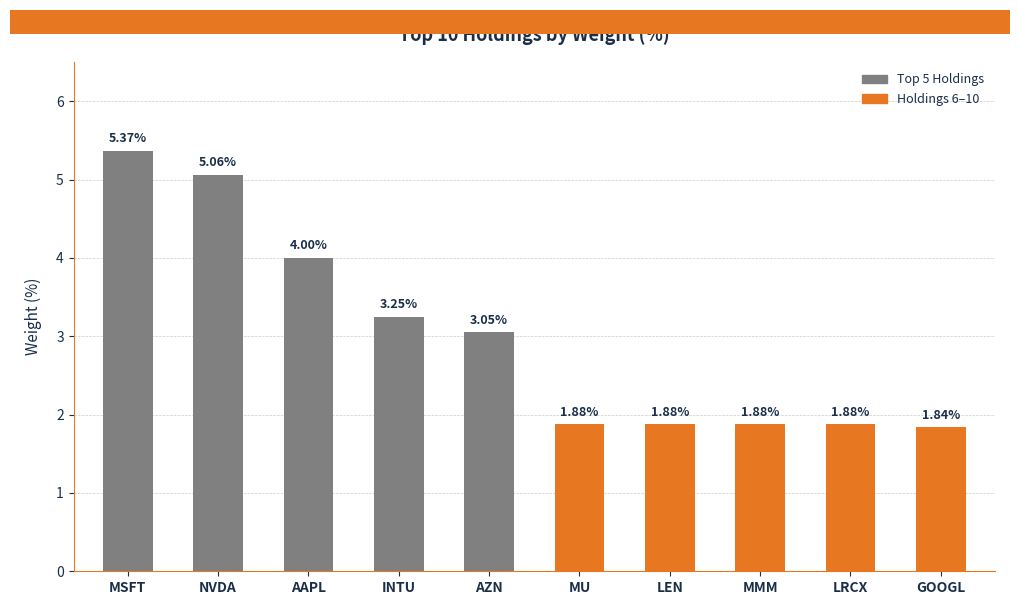

Where does the data first go above 3?

MSFT